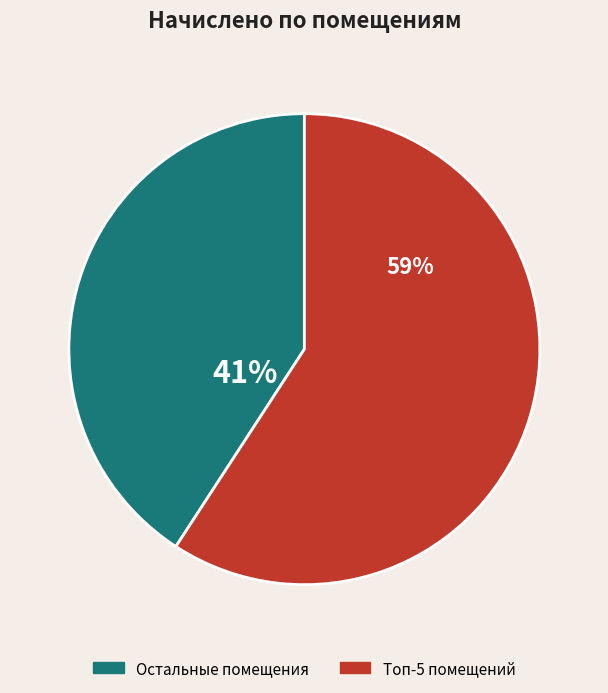

How many slices are in this pie chart?

2